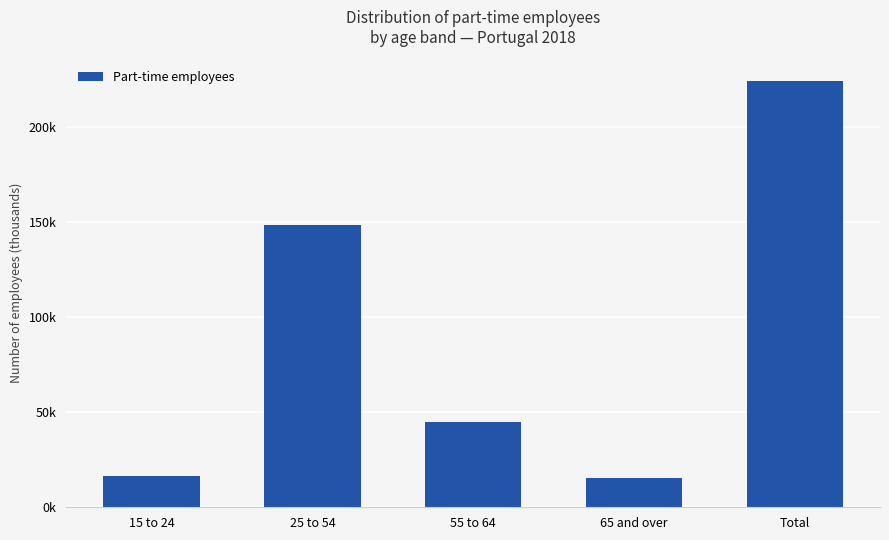

What is the label of the 5th bar from the left?

Total